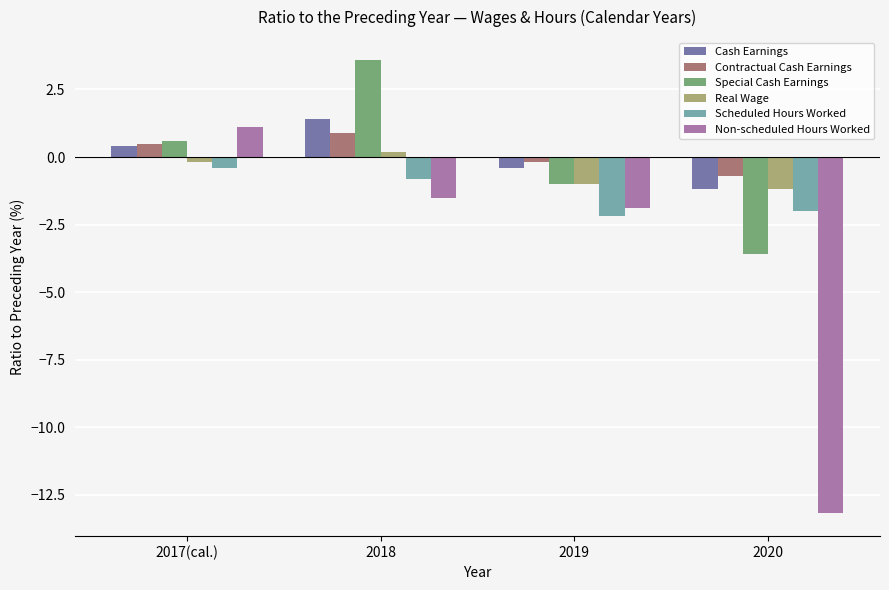

What value does the Scheduled Hours Worked series have at 2020?

-2.0